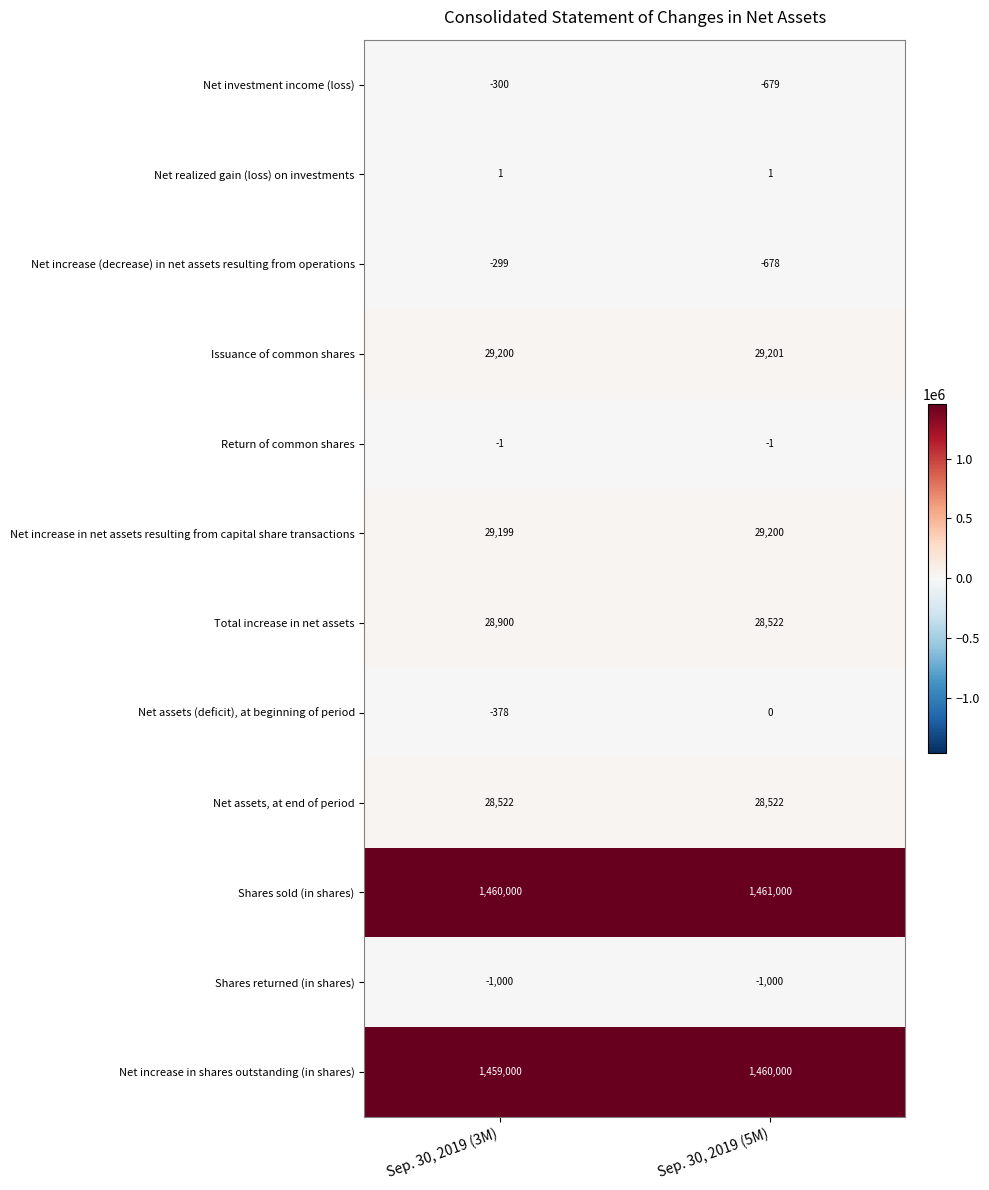

Reading left to right, what are all the values shown in this chart?

Net investment income (loss): -300	-679
Net realized gain (loss) on investments: 1	1
Net increase (decrease) in net assets resulting from operations: -299	-678
Issuance of common shares: 29200	29201
Return of common shares: -1	-1
Net increase in net assets resulting from capital share transactions: 29199	29200
Total increase in net assets: 28900	28522
Net assets (deficit), at beginning of period: -378	0
Net assets, at end of period: 28522	28522
Shares sold (in shares): 1460000	1461000
Shares returned (in shares): -1000	-1000
Net increase in shares outstanding (in shares): 1459000	1460000